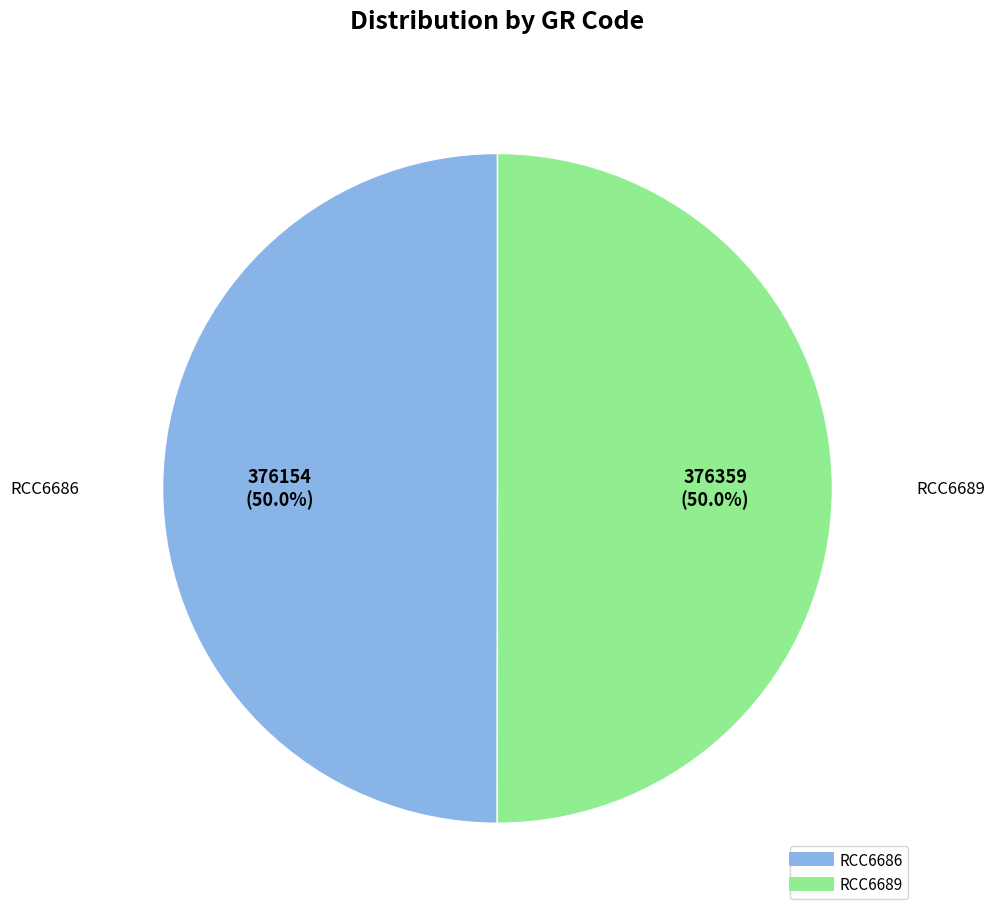

What portion of the pie excludes RCC6689?

50.0%